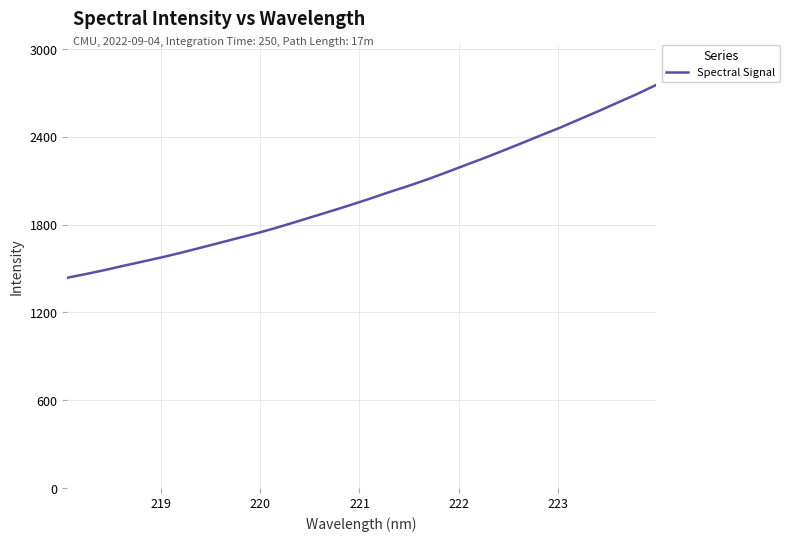

What is the difference between the maximum and minimum values?

1316.2